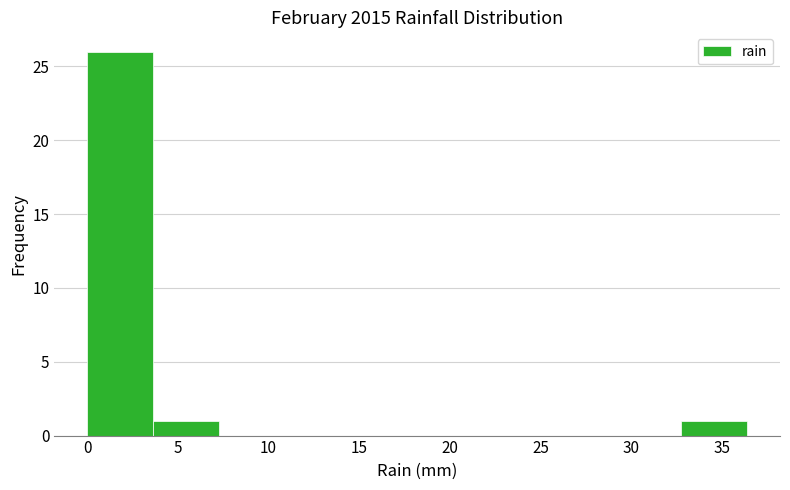

How tall is the bar that spans 3.5 to 7.5 on the x-axis? Neither the bar edges nor the heights are printed on the chart, so give them approximately, as read against the axes.

1